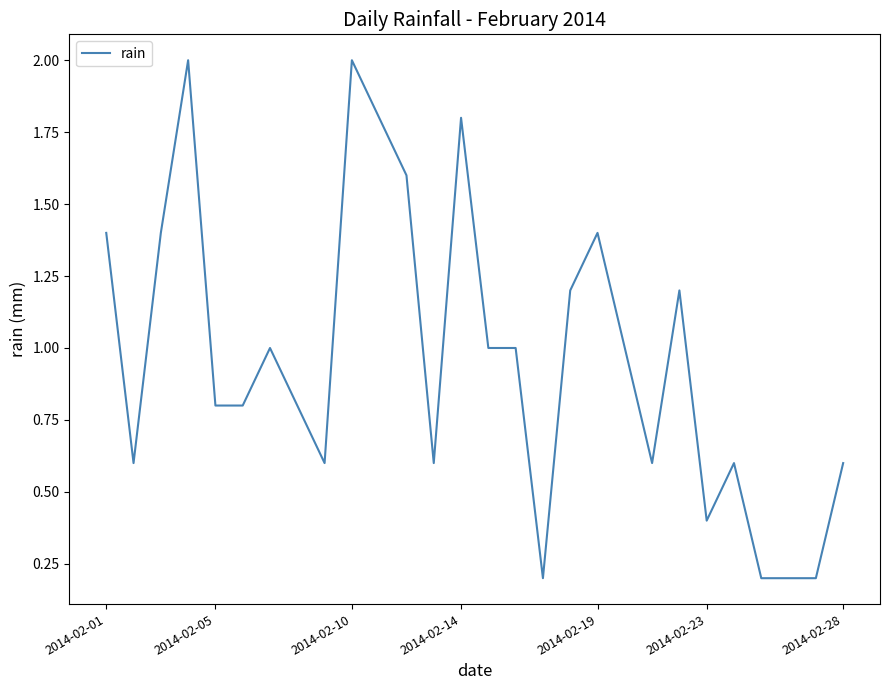

What is the difference between the maximum and minimum values?

1.8